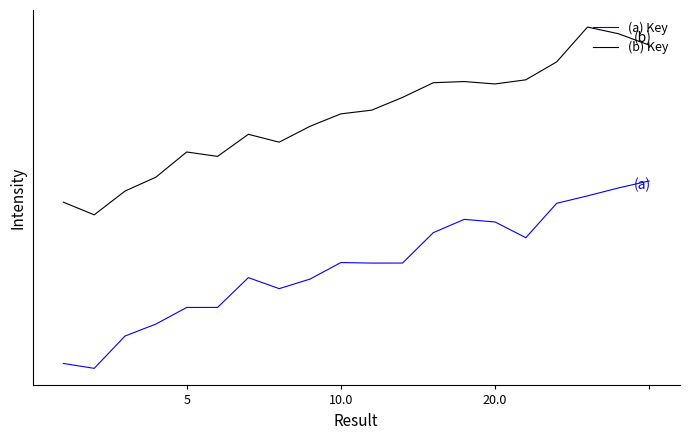

What is the sum of all (b) Key values?

29.9